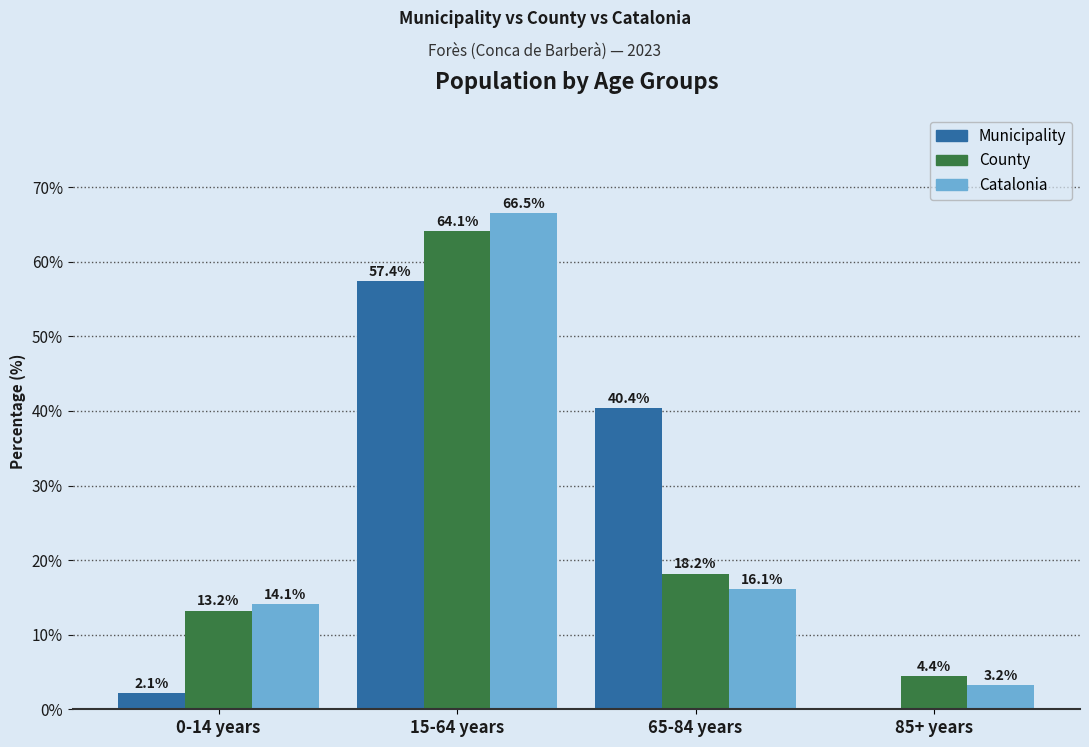

What are all the series names shown in the legend?

Municipality, County, Catalonia